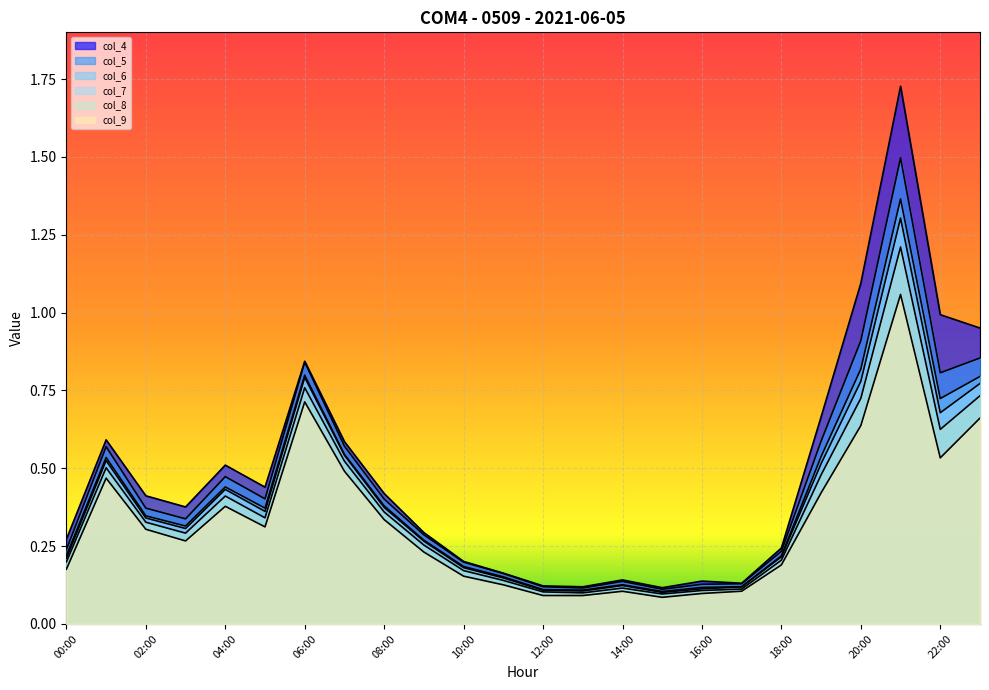

Between 23:00 and 09:00, which is larger?

23:00